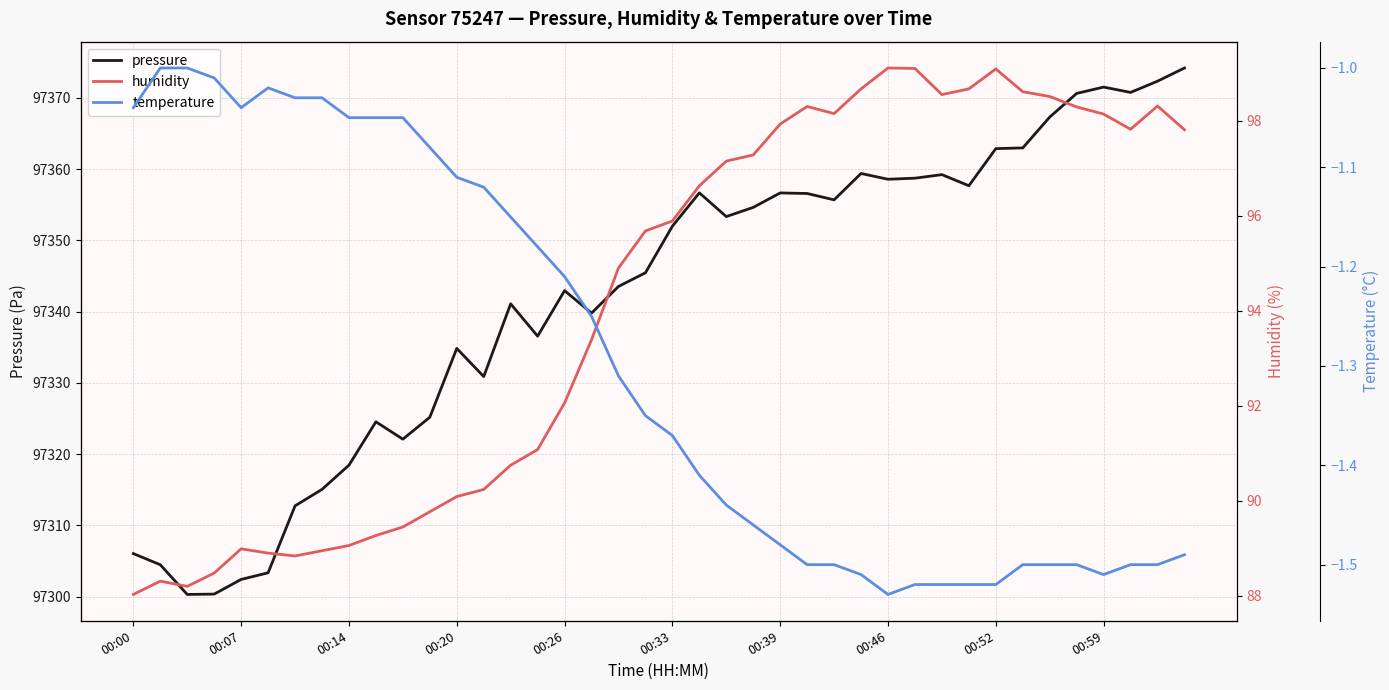

Reading left to right, list all the values displayed in this chart.

pressure: 97306.0	97304.5	97300.3	97300.3	97302.4	97303.3	97312.7	97315.0	97318.4	97324.5	97322.1	97325.2	97334.8	97330.9	97341.1	97336.6	97342.9	97339.8	97343.5	97345.4	97352.0	97356.7	97353.3	97354.6	97356.7	97356.6	97355.7	97359.4	97358.6	97358.7	97359.2	97357.7	97362.9	97363.0	97367.3	97370.6	97371.5	97370.8	97372.4	97374.2
humidity: 88.0	88.3	88.2	88.5	89.0	88.9	88.8	89.0	89.1	89.3	89.5	89.8	90.1	90.2	90.8	91.1	92.1	93.4	94.9	95.7	95.9	96.6	97.2	97.3	97.9	98.3	98.2	98.7	99.1	99.1	98.5	98.7	99.1	98.6	98.5	98.3	98.1	97.8	98.3	97.8
temperature: -1.0	-1.0	-1.0	-1.0	-1.0	-1.0	-1.0	-1.0	-1.1	-1.1	-1.1	-1.1	-1.1	-1.1	-1.1	-1.2	-1.2	-1.2	-1.3	-1.4	-1.4	-1.4	-1.4	-1.5	-1.5	-1.5	-1.5	-1.5	-1.5	-1.5	-1.5	-1.5	-1.5	-1.5	-1.5	-1.5	-1.5	-1.5	-1.5	-1.5